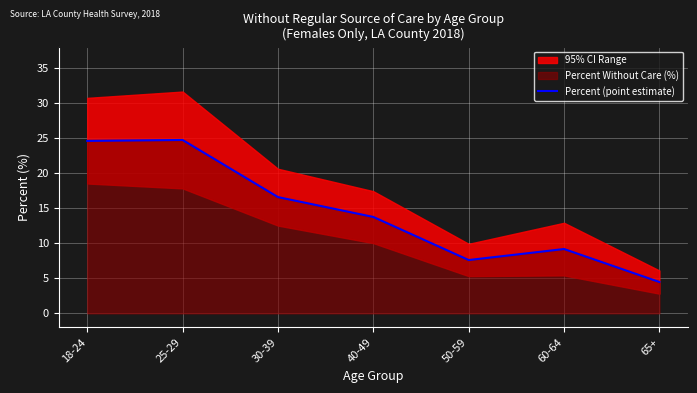

How many values are below 13?

3